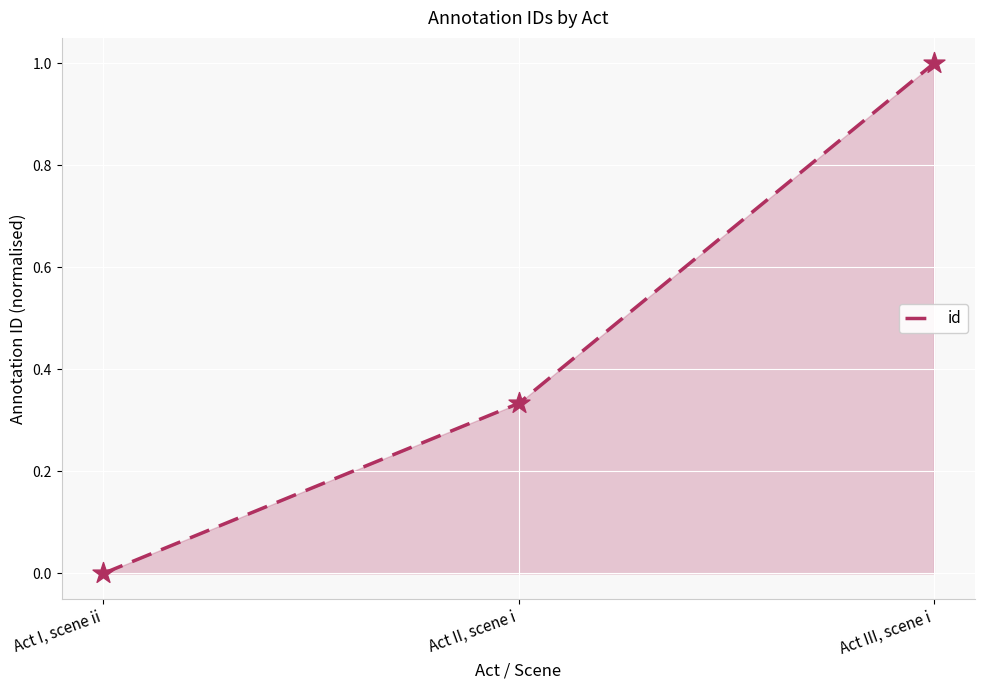

Which has a higher value, Act III, scene i or Act I, scene ii?

Act III, scene i